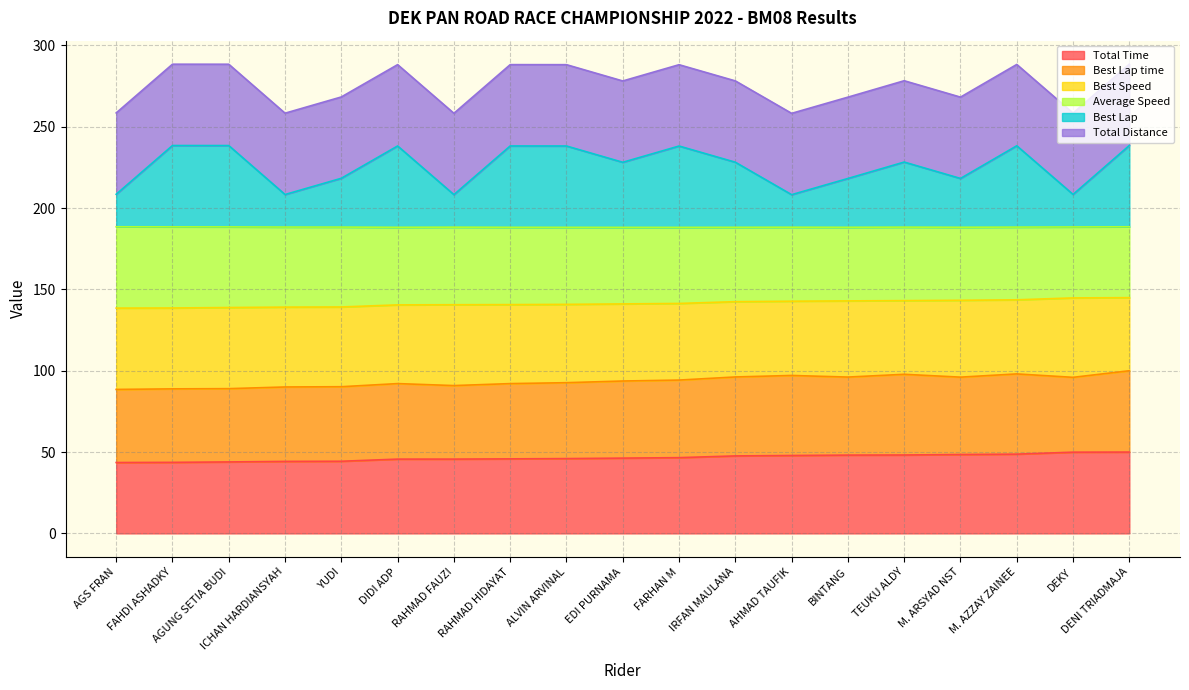

The value of Total Time at ALVIN ARVINAL is 46.0. True or false?

True